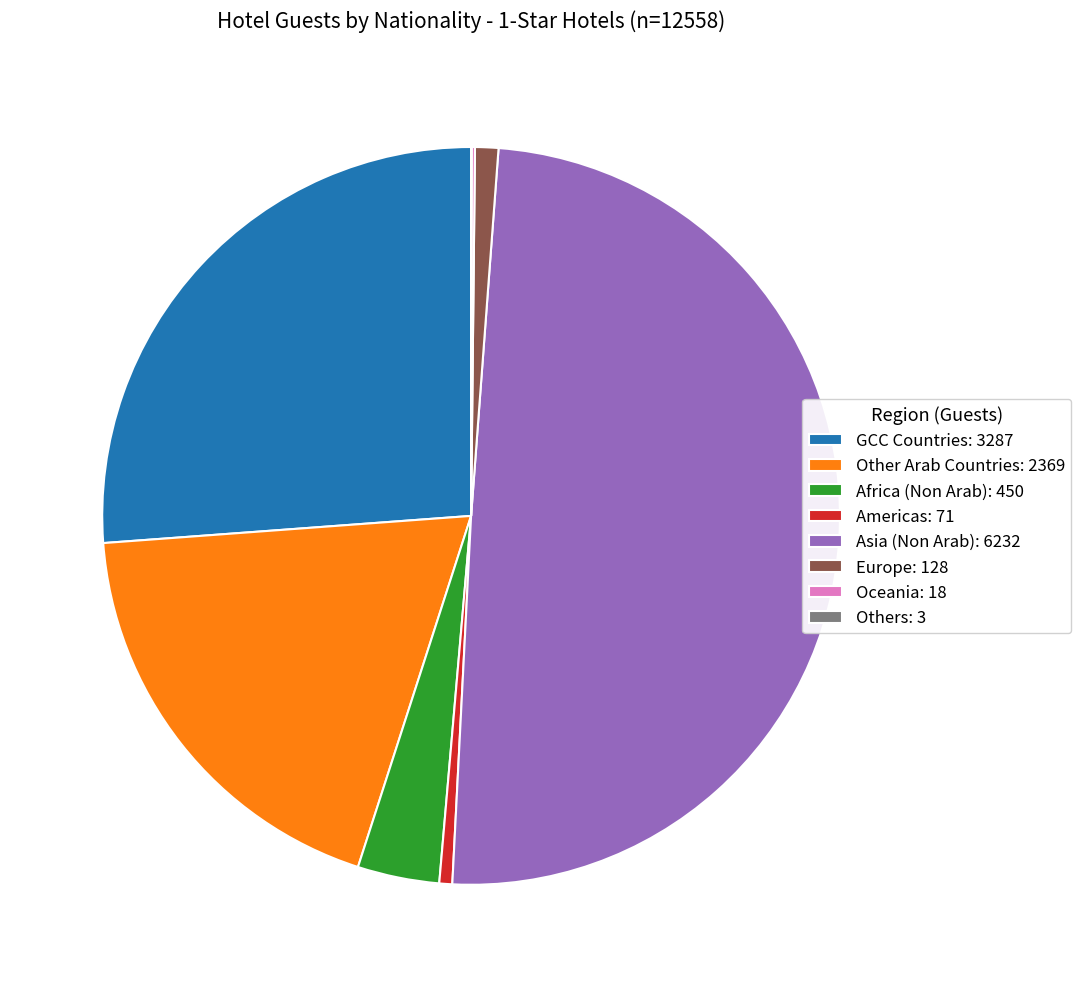

Is the sum of GCC Countries: 3287 and Europe: 128 greater than half?

No